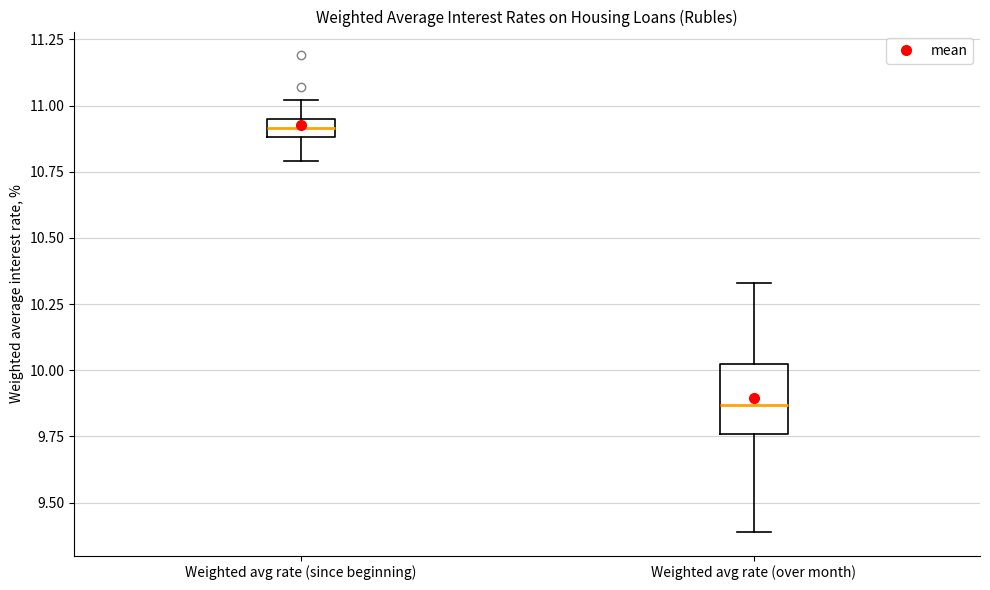

Which box is the tallest, from its lower edge to its upper edge?

Weighted avg rate (over month)